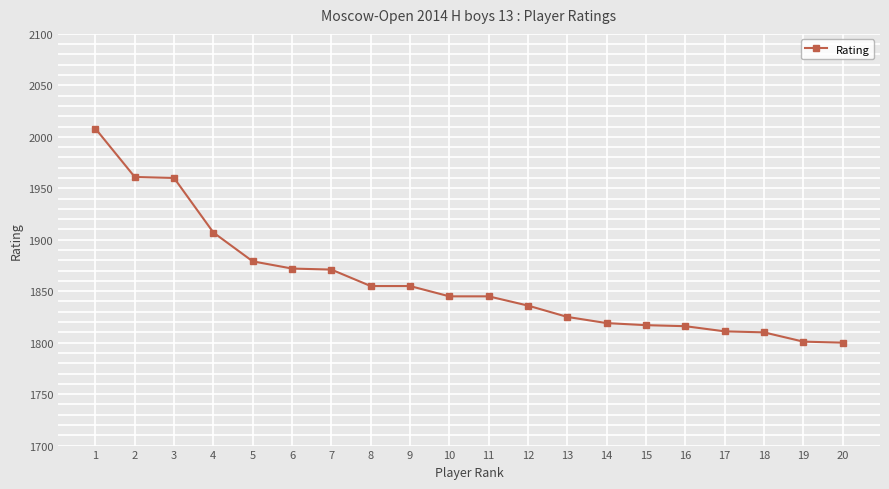

How many values are below 1845?

9